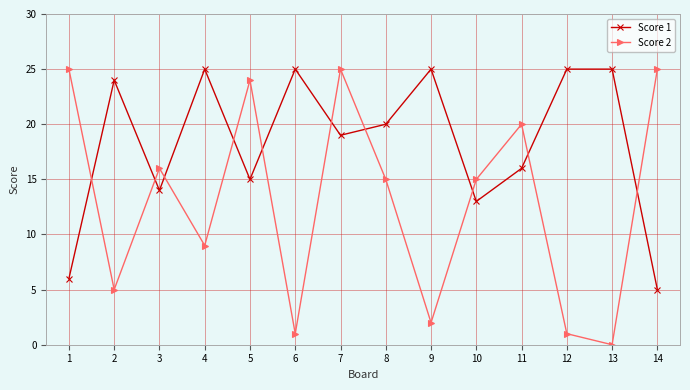

What is the spread (max minus min) of values at 11?

4